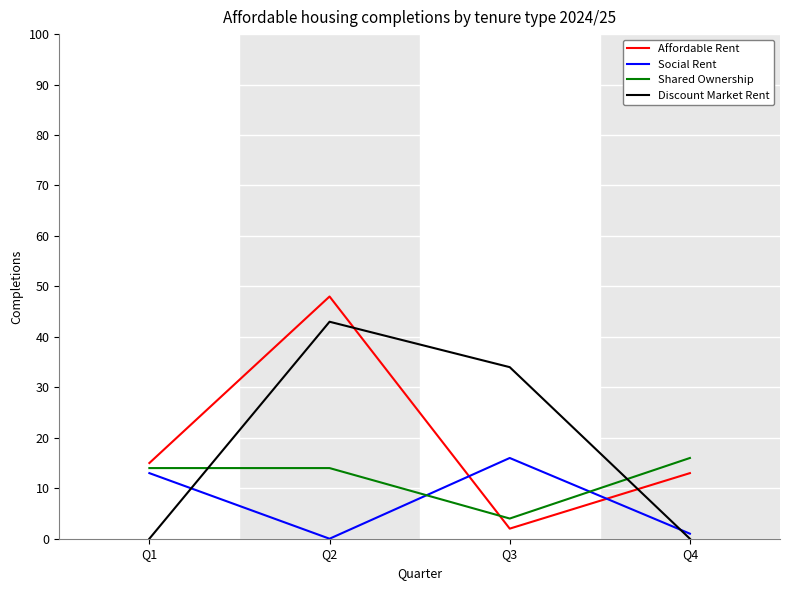

Reading left to right, extract all data points from this chart.

Affordable Rent: Q1=15	Q2=48	Q3=2	Q4=13
Social Rent: Q1=13	Q2=0	Q3=16	Q4=1
Shared Ownership: Q1=14	Q2=14	Q3=4	Q4=16
Discount Market Rent: Q1=0	Q2=43	Q3=34	Q4=0